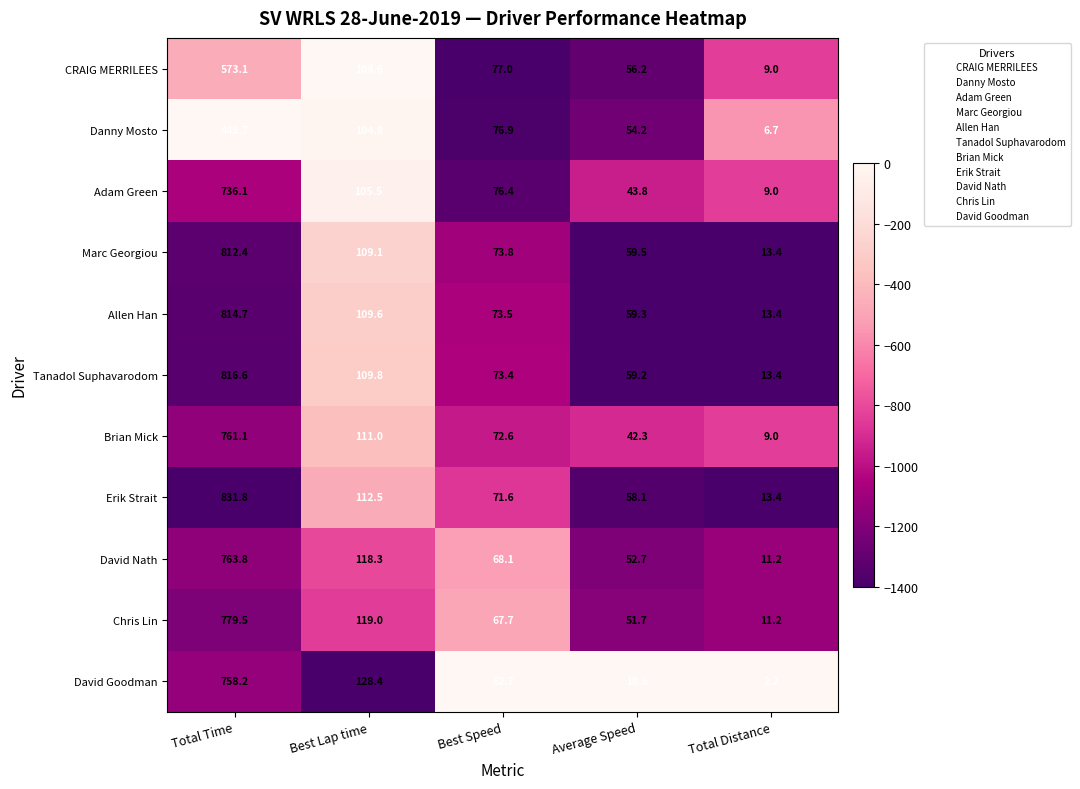

What is the difference between the maximum and minimum values in the Allen Han series?

801.3